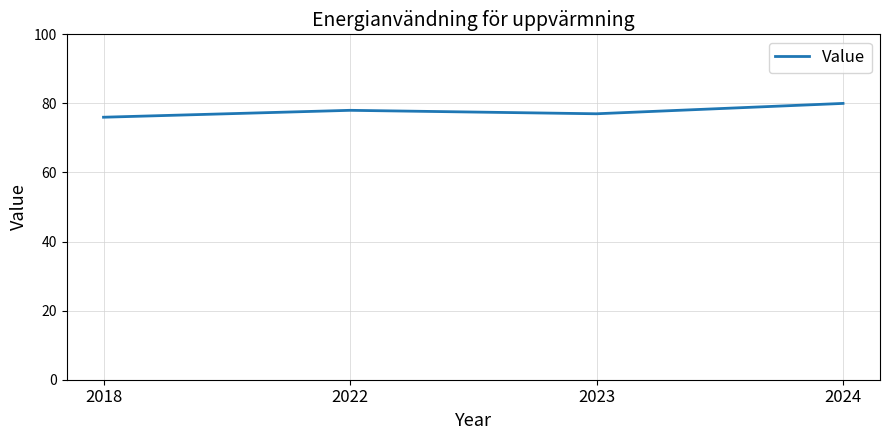

Reading left to right, what are all the values shown in this chart?

76	78	77	80